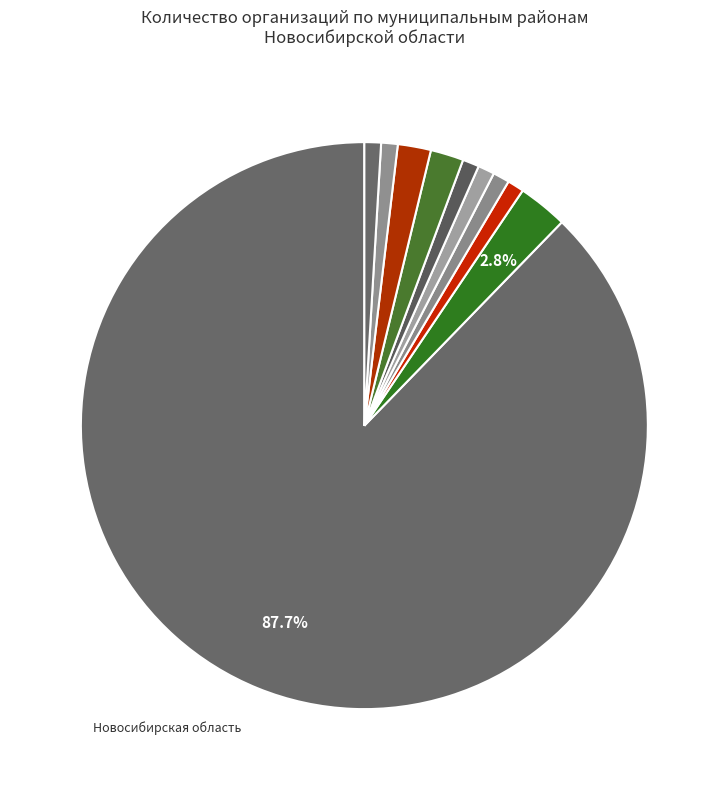

To the nearest percent, what is the average slice percentage?

10%